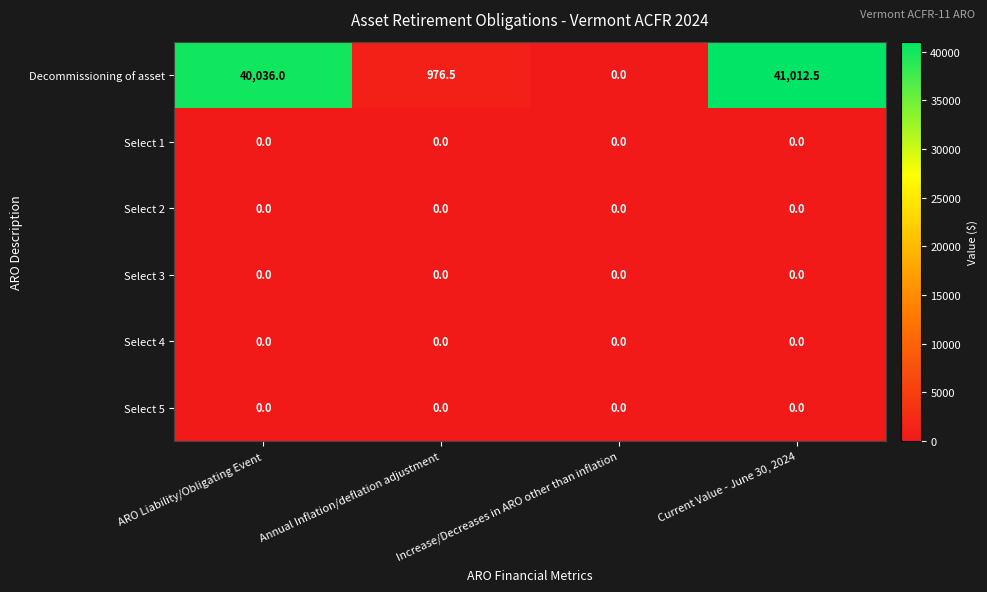

What is the difference between the highest and lowest values at Current Value - June 30, 2024?

41012.5